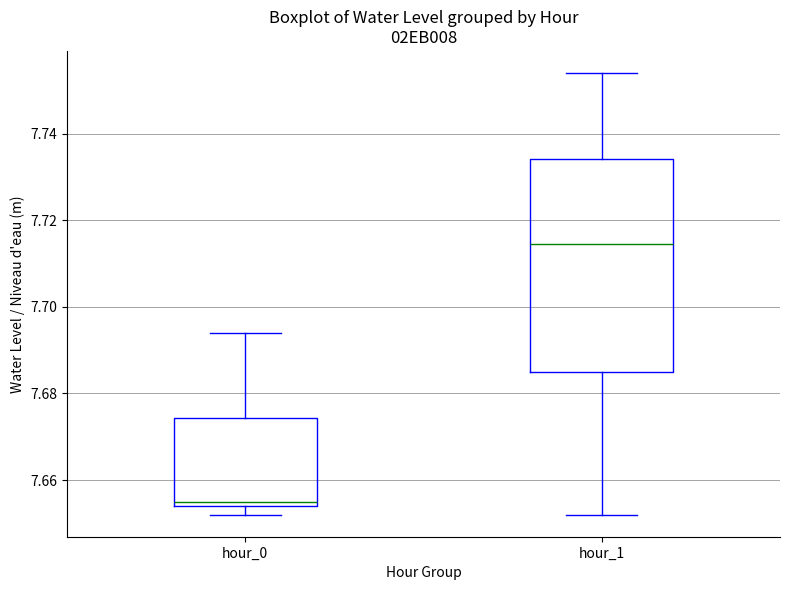

Reading left to right, transcribe this box plot: for each box, give where its median line is, the range the box spans, and where its two whiskers end, as read against the y-axis. The values are not printed on the chart, so give them approximately, as read against the axis.

hour_0: median 7.656, box 7.654 to 7.674, whiskers 7.652 to 7.694
hour_1: median 7.714, box 7.686 to 7.734, whiskers 7.652 to 7.754